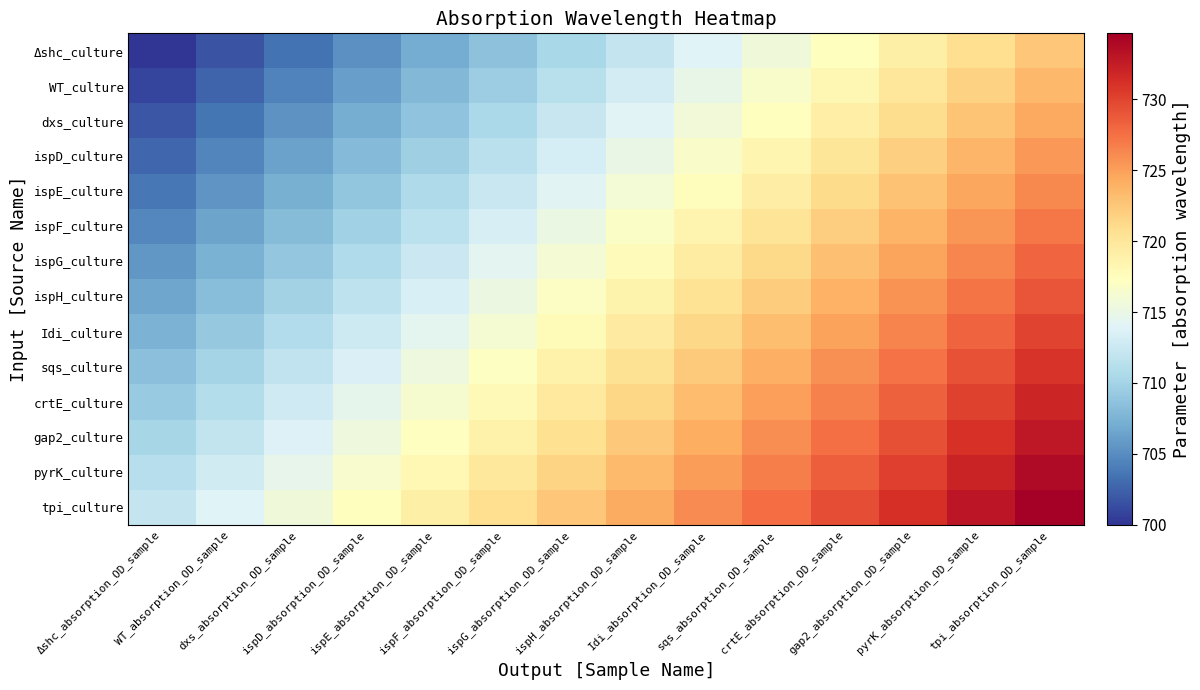

Which has a higher value, ispD_absorption_OD_sample or crtE_absorption_OD_sample?

crtE_absorption_OD_sample